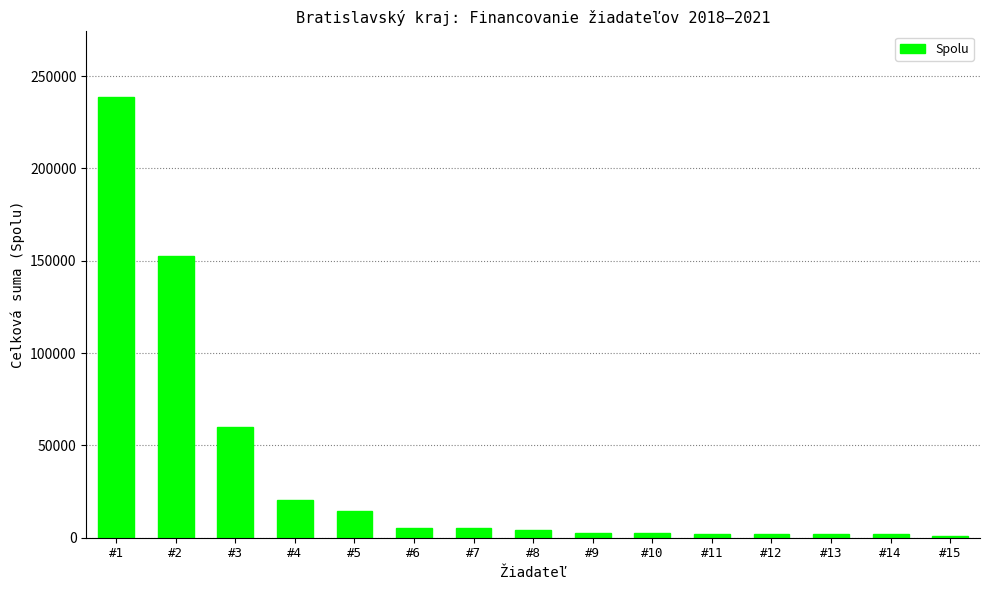

At which label does the data first exceed 4368?

#1